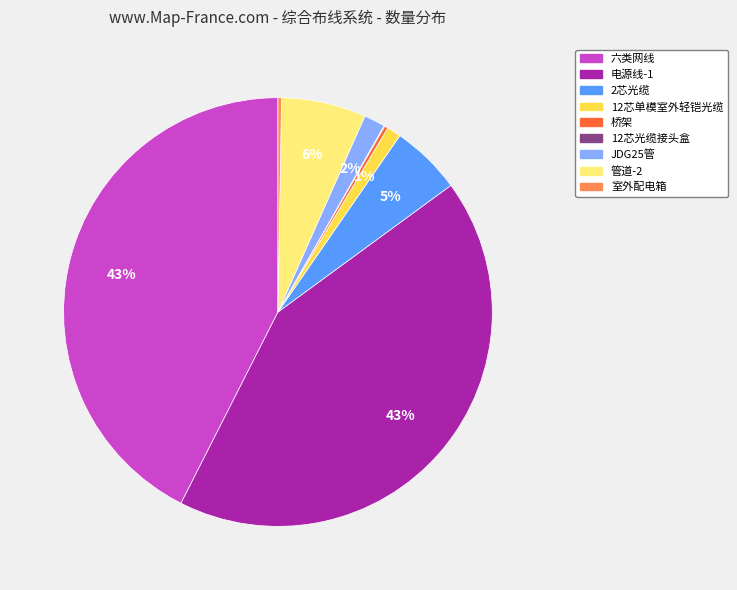

Is there a majority slice in this chart?

No